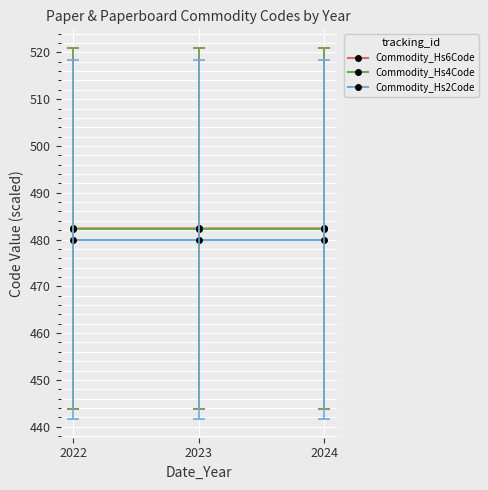

What are all the series names shown in the legend?

Commodity_Hs6Code, Commodity_Hs4Code, Commodity_Hs2Code